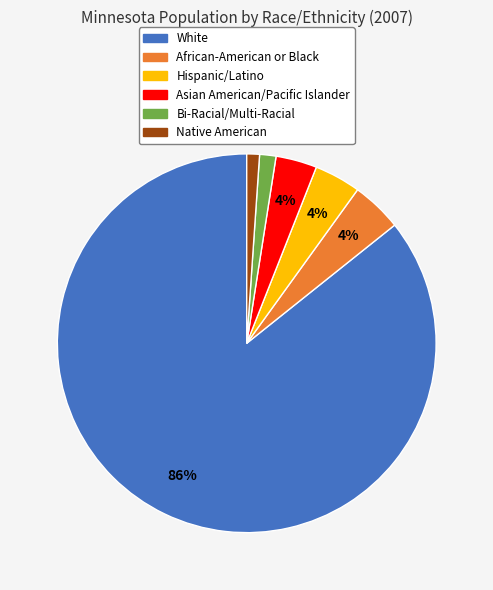

Is it true that Native American is 1% of the pie?

True